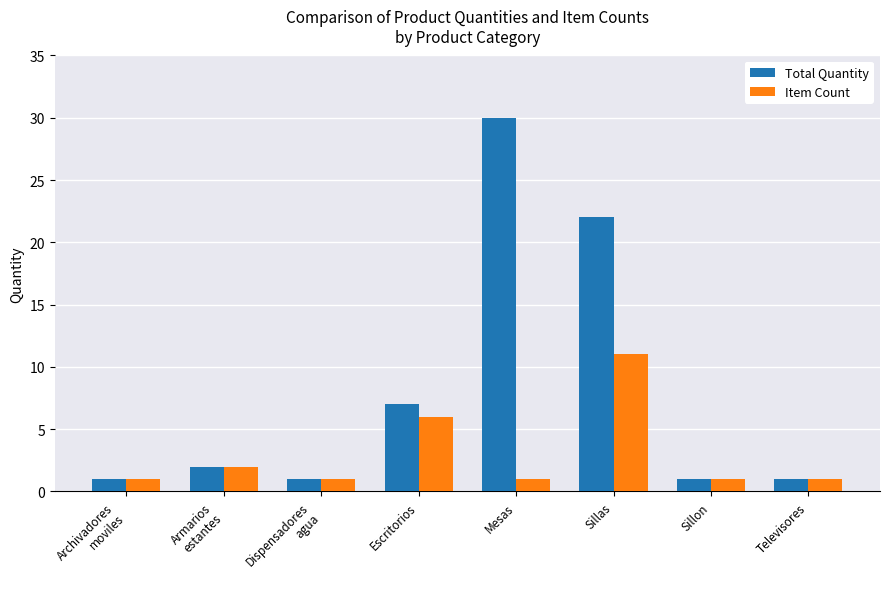

Does the chart contain any negative values?

No